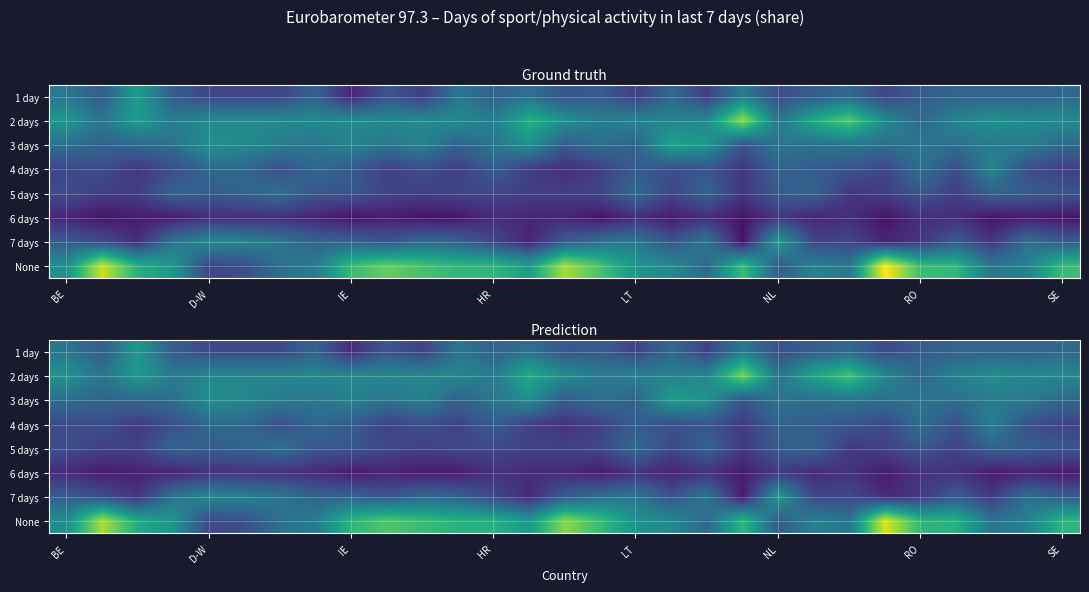

List the series in order of their peak value, lowest first.

6 days, 5 days, 4 days, 1 day, 7 days, 3 days, 2 days, None